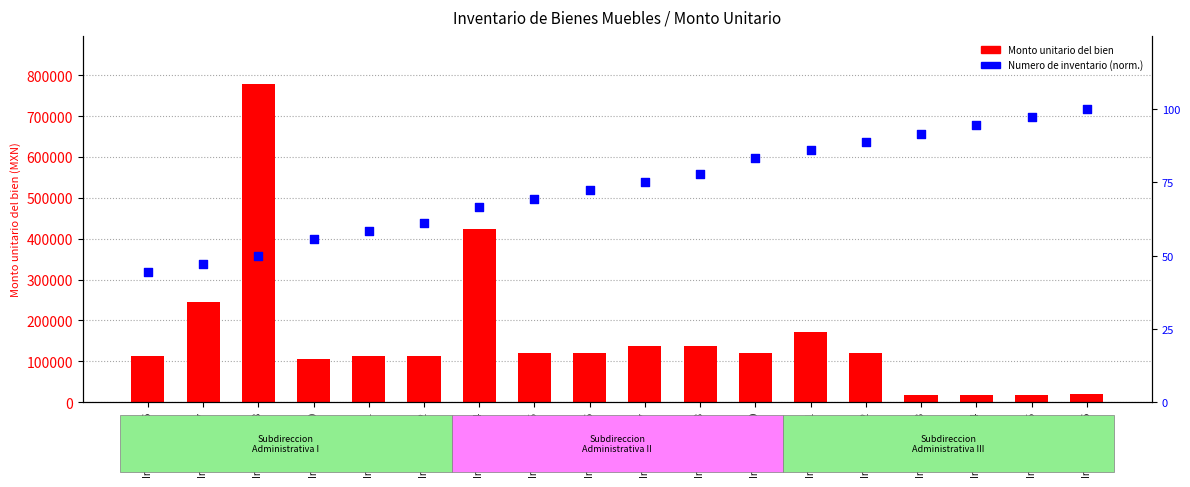

What are all the series names shown in the legend?

Monto unitario del bien, Numero de inventario (norm.)